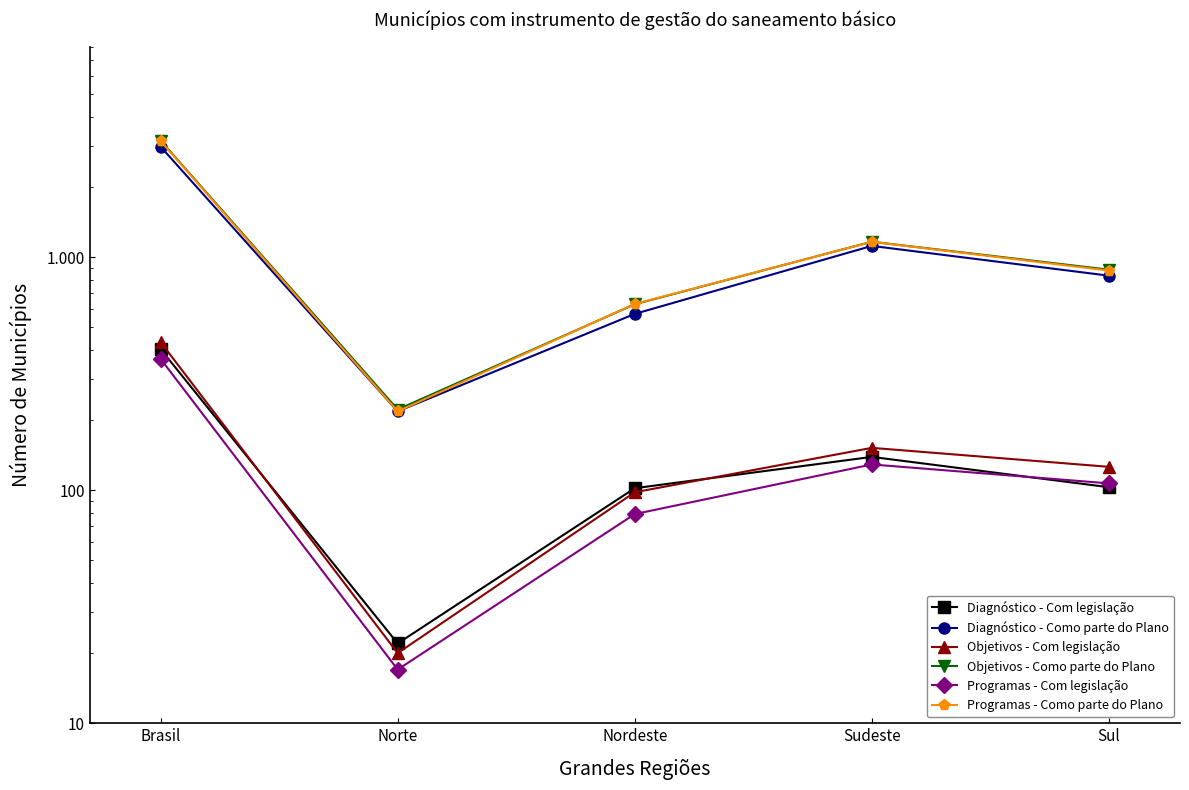

Which series changed the most between Brasil and Sudeste?

Objetivos - Como parte do Plano